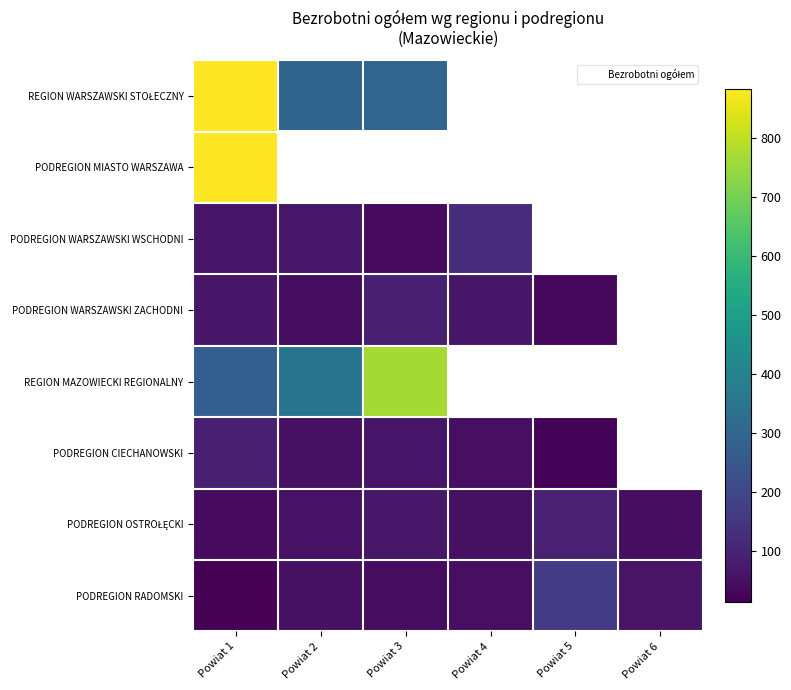

Is it true that PODREGION OSTROŁĘCKI equals 42.1 at Powiat 5?

False